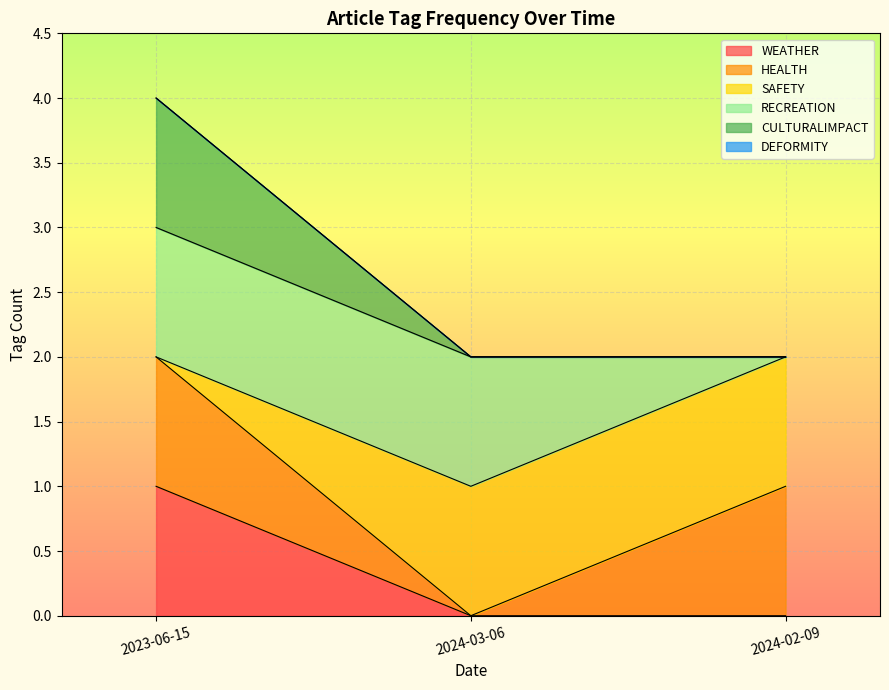

What is the total value across all series at 2024-02-09?

6